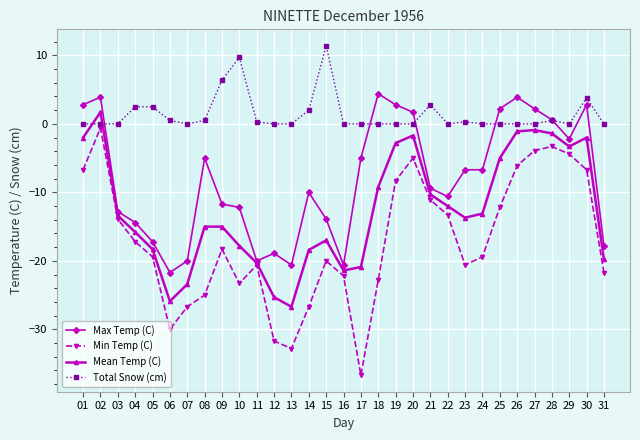

Which series changed the most between 03 and 28?

Max Temp (C)